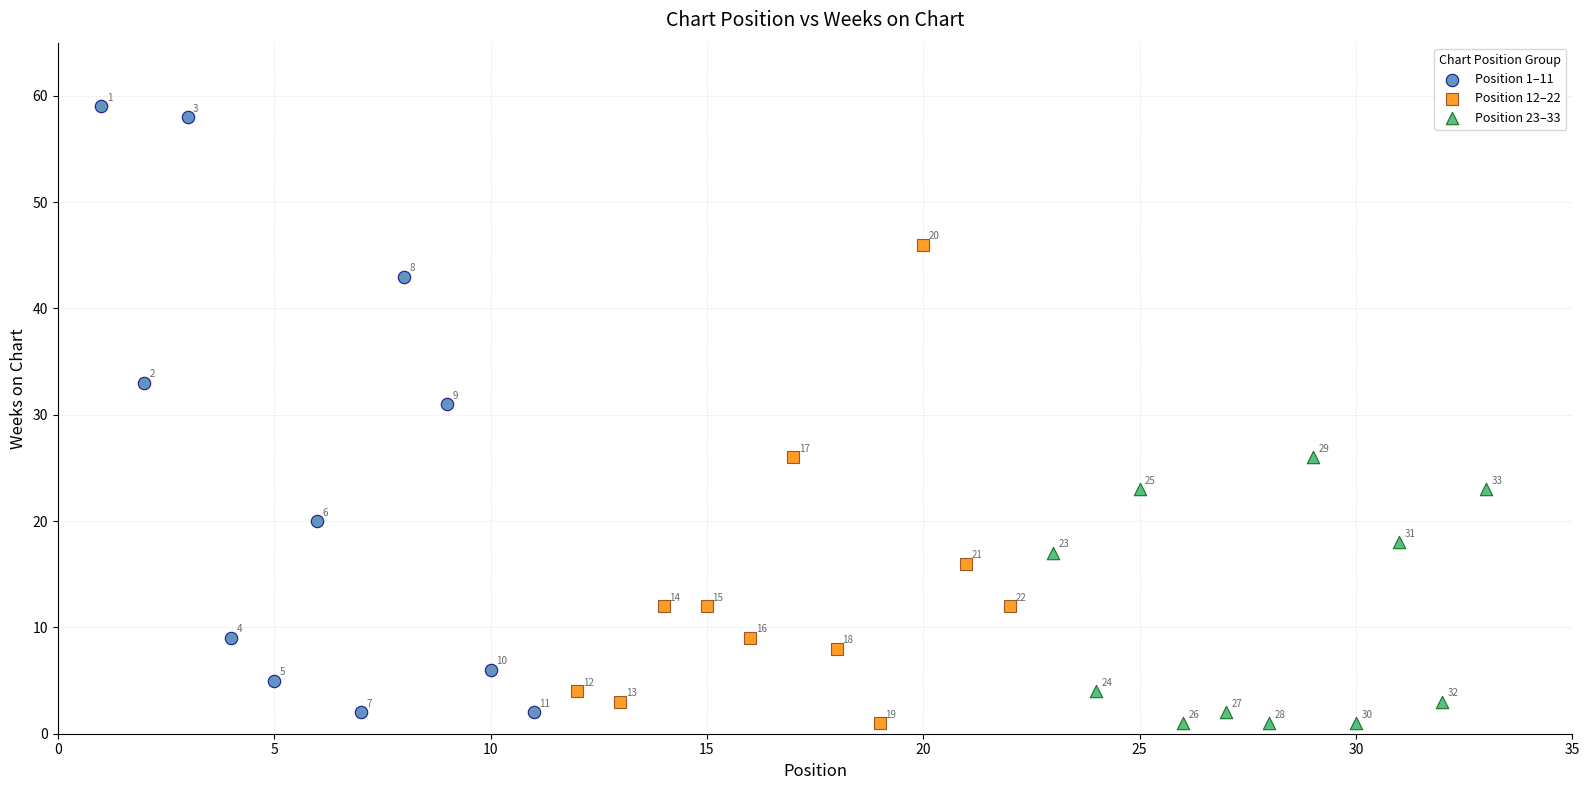

Which series contains the highest Y value?

Position 1–11